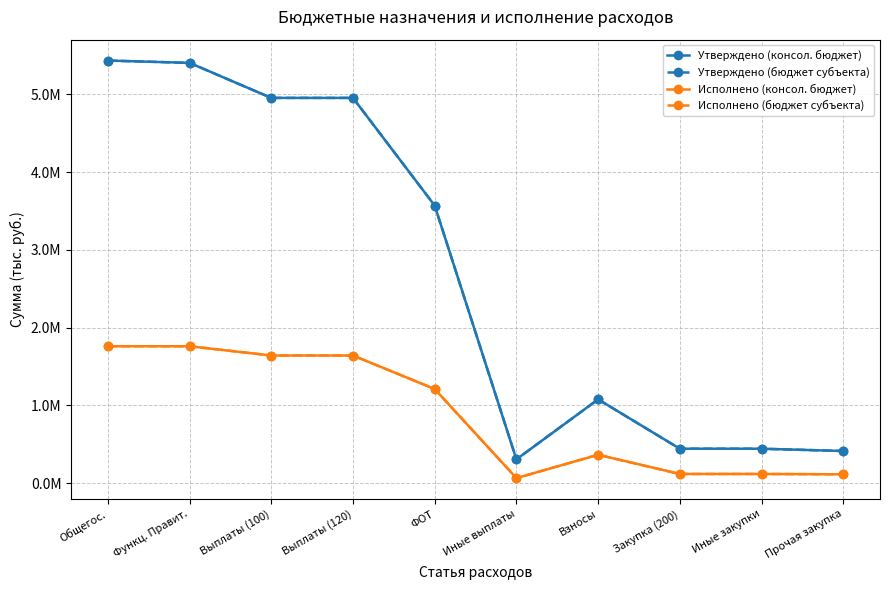

What is the value of the Утверждено (бюджет субъекта) point at the 7th from the left?

1077900.0